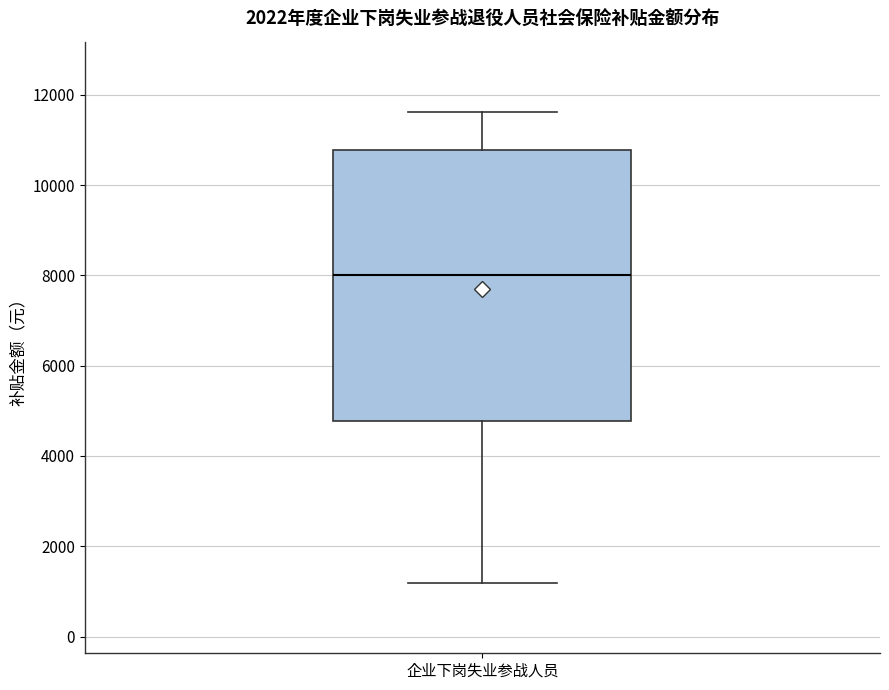

Where is the lower edge of the box for 企业下岗失业参战人员 on the y-axis? The values are not printed on the chart, so give them approximately, as read against the axis.

4800